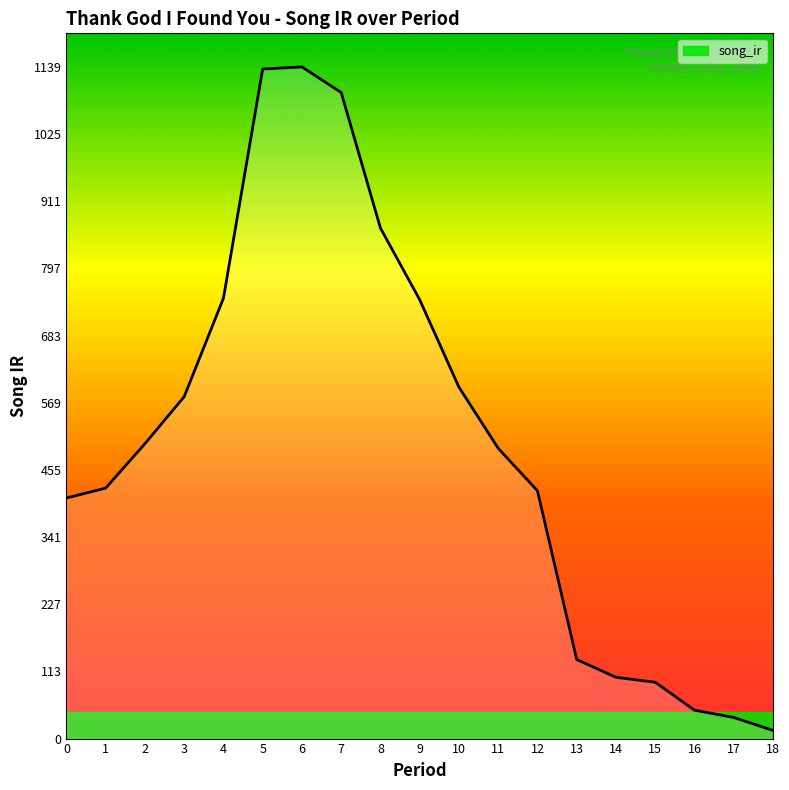

What is the difference between the maximum and second lowest values?

1103.6